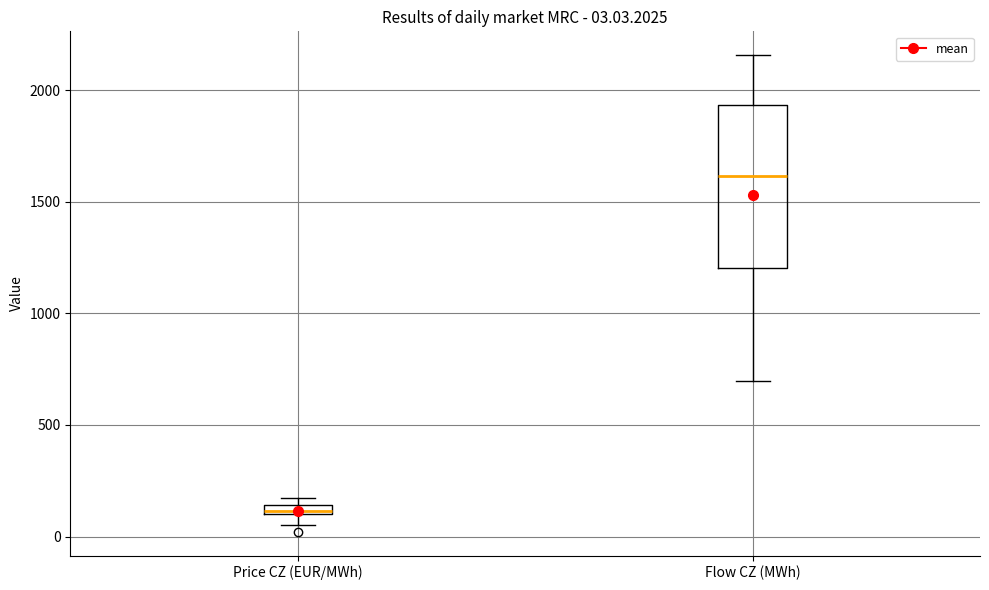

Which box is the tallest, from its lower edge to its upper edge?

Flow CZ (MWh)